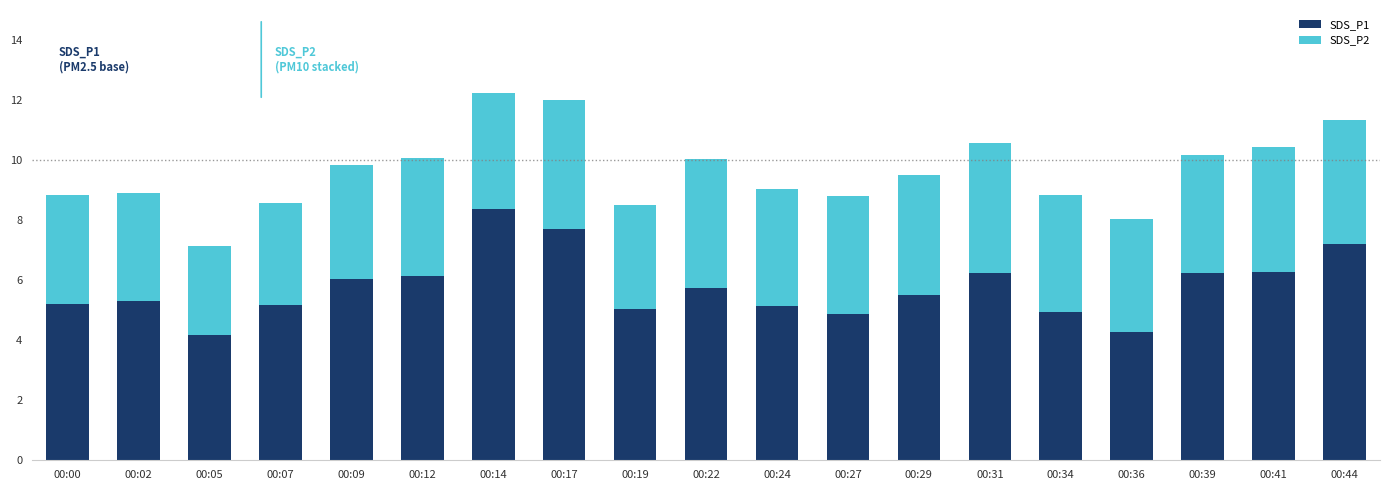

Count the number of categories in the chart.

19